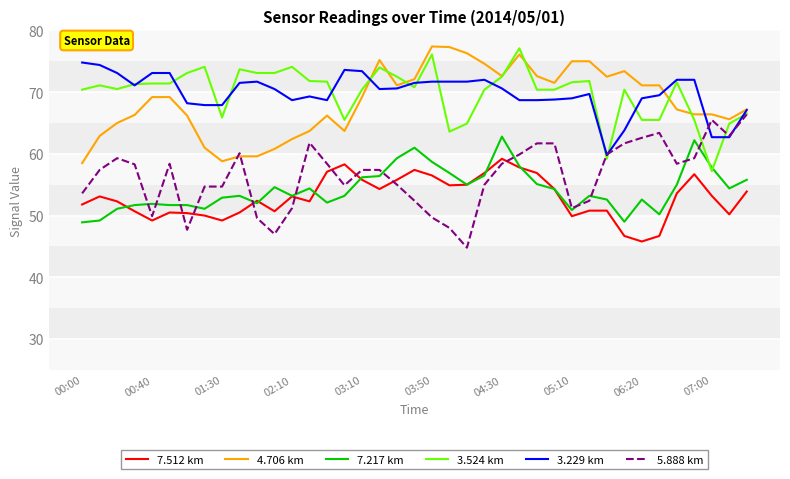

True or false: 7.512 km and 3.229 km cross at least once.

False